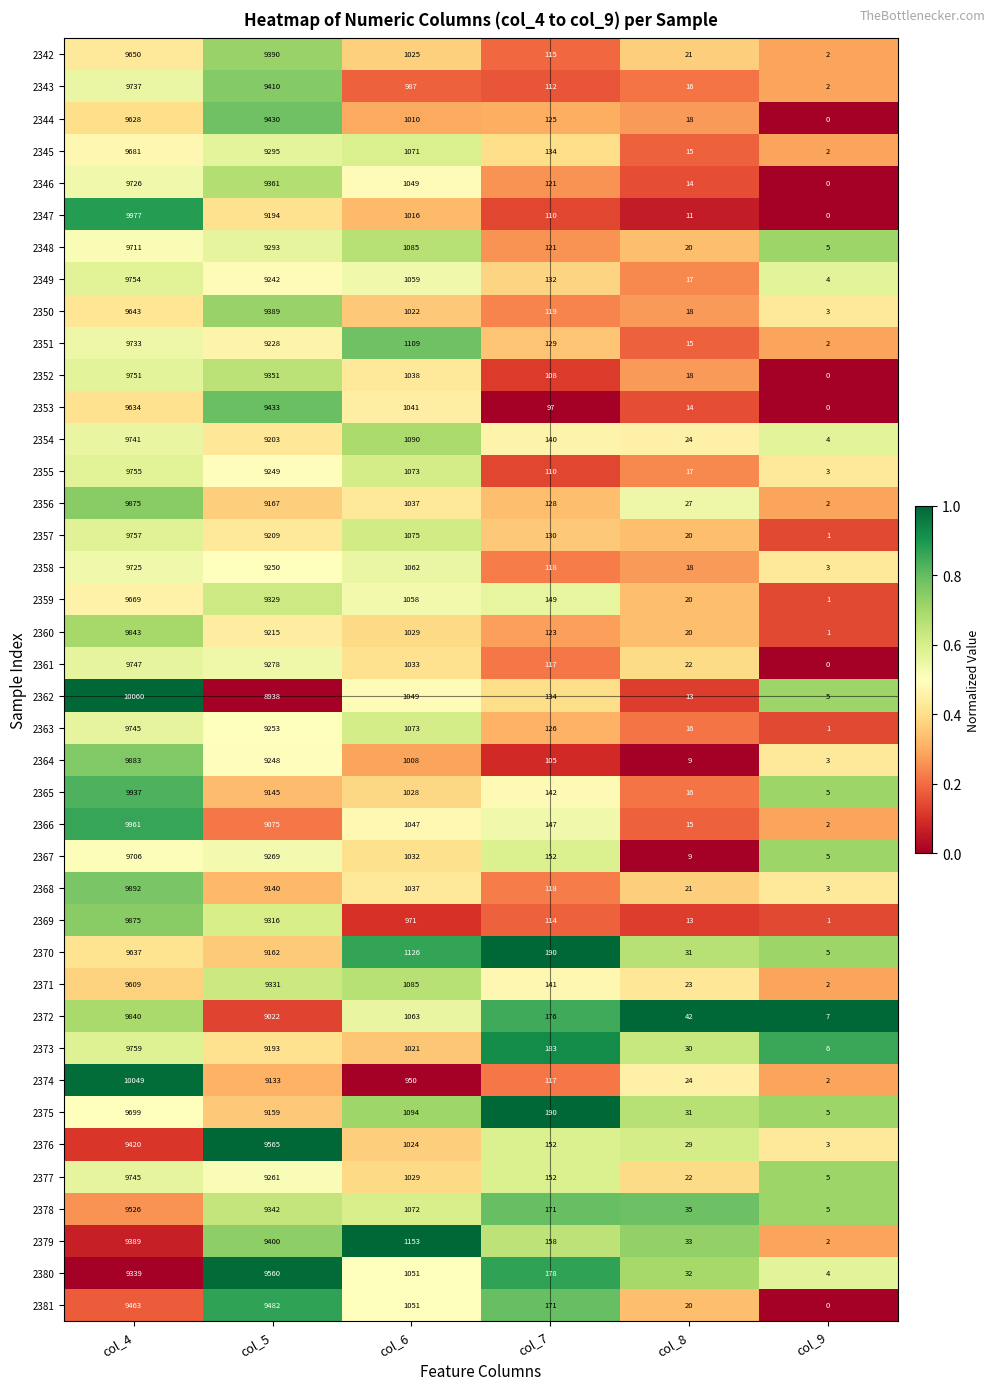

Which category has the highest value across all series?

col_4